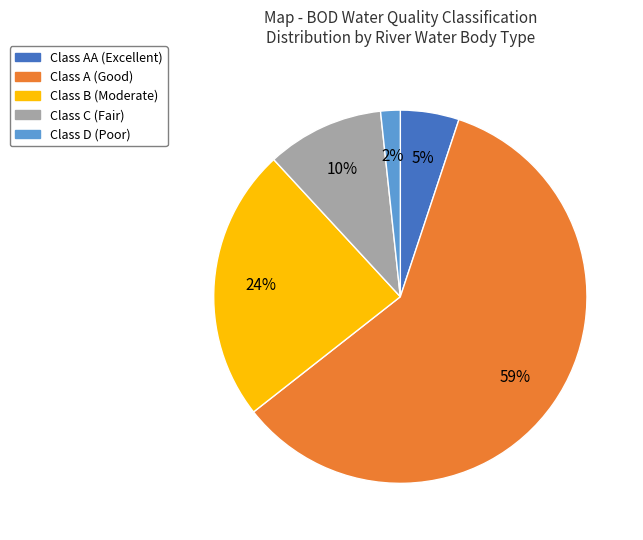

Count the number of slices in the pie.

5